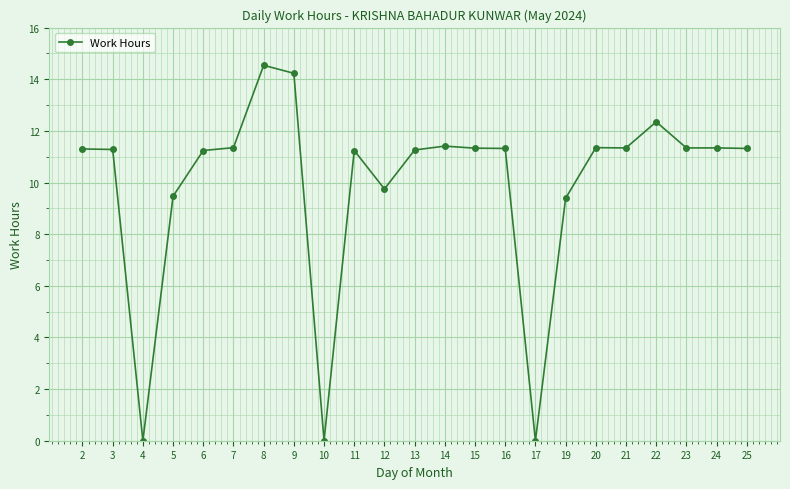

What is the change in value from 9 to 16?

-2.9